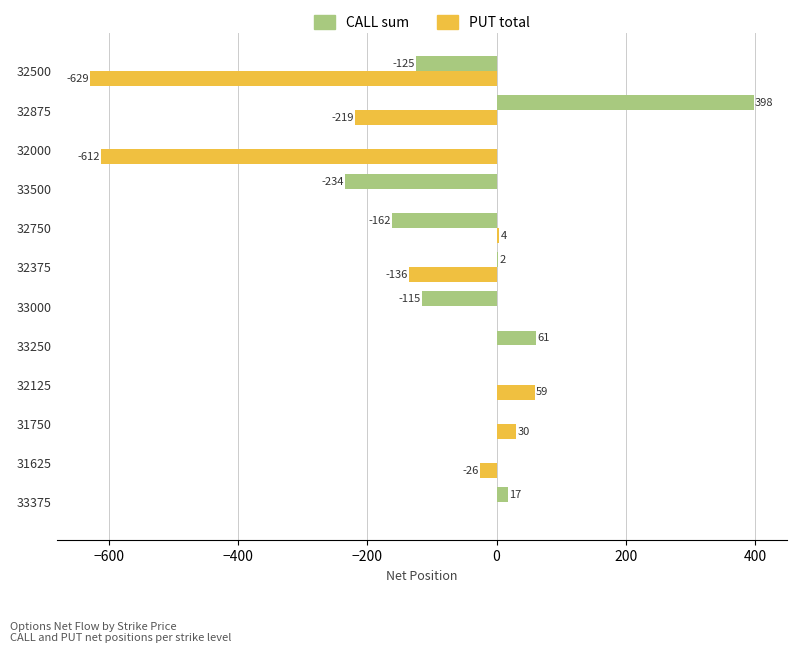

Which series has the largest total across all categories?

CALL sum